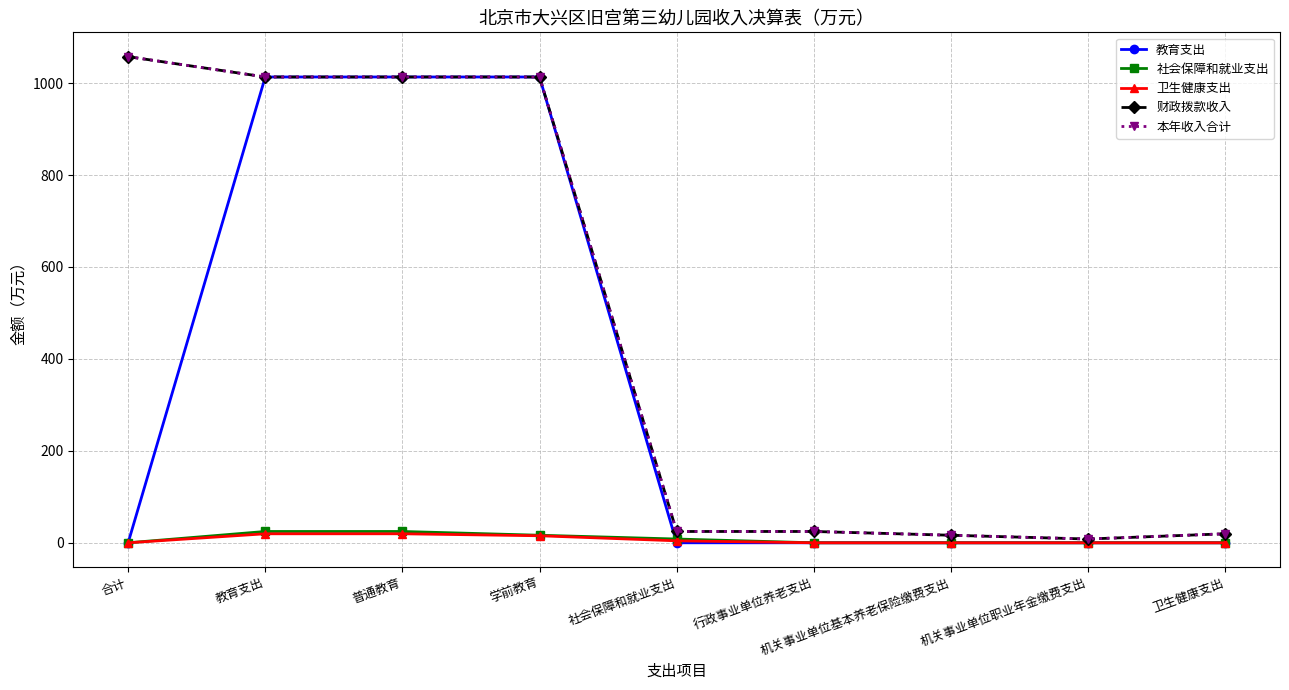

What is the label of the 1st point from the right?

卫生健康支出